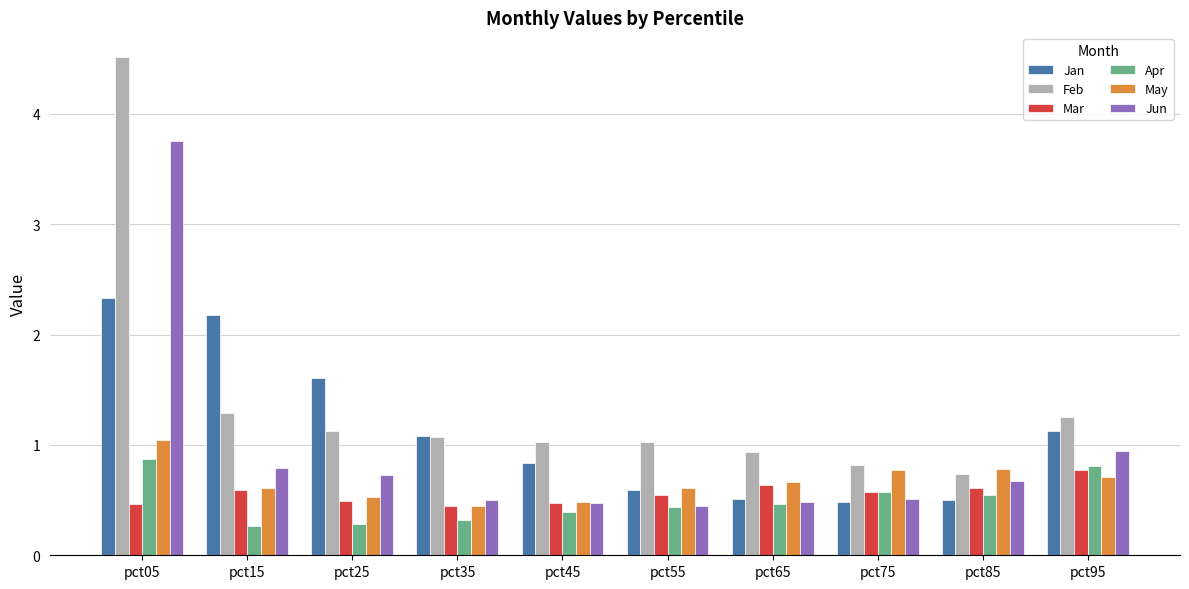

The value of Jun at pct35 is 0.5. True or false?

True